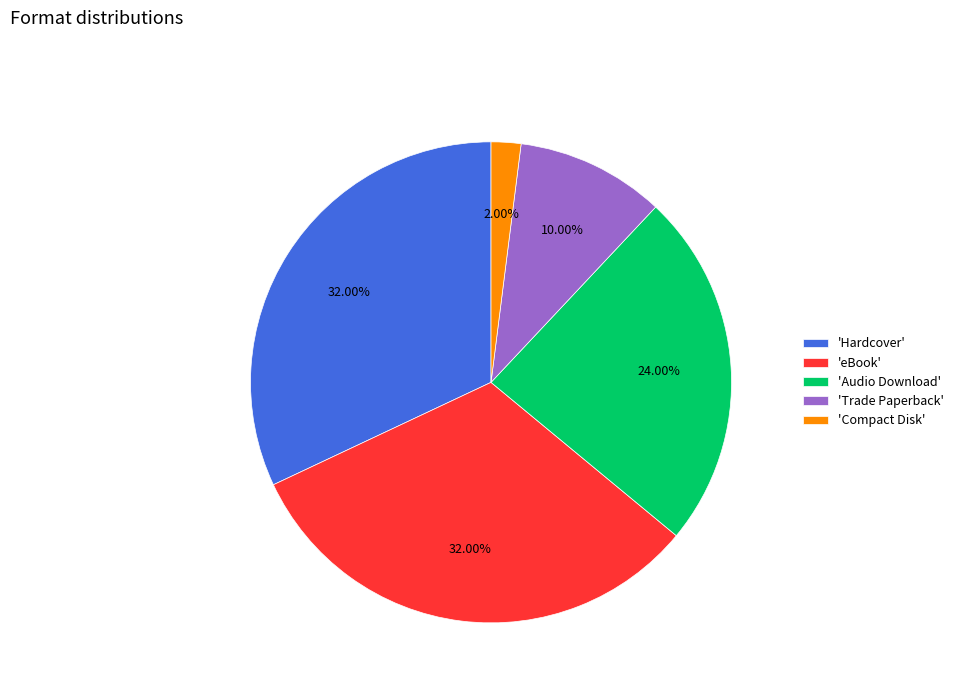

Does any single category account for the majority?

No